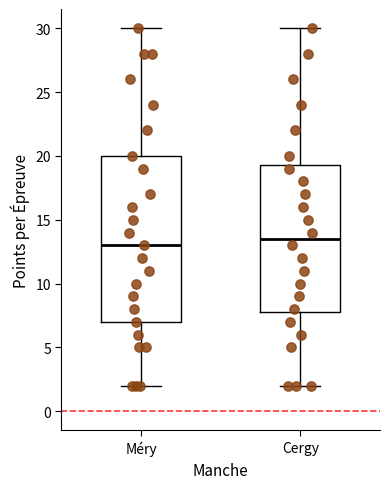

Where does the median line of the box for Cergy sit on the y-axis? The values are not printed on the chart, so give them approximately, as read against the axis.

13.5